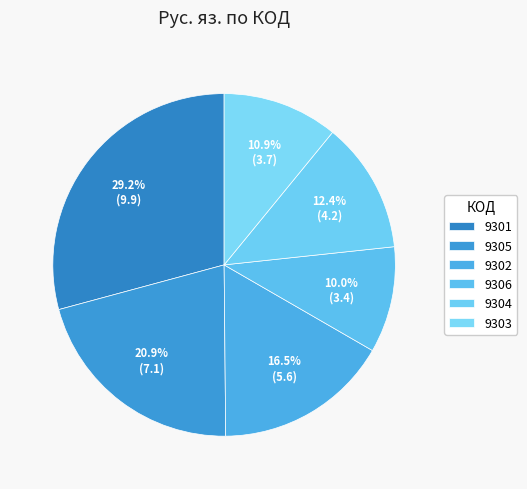

To the nearest percent, what portion does 9306 represent?

10%